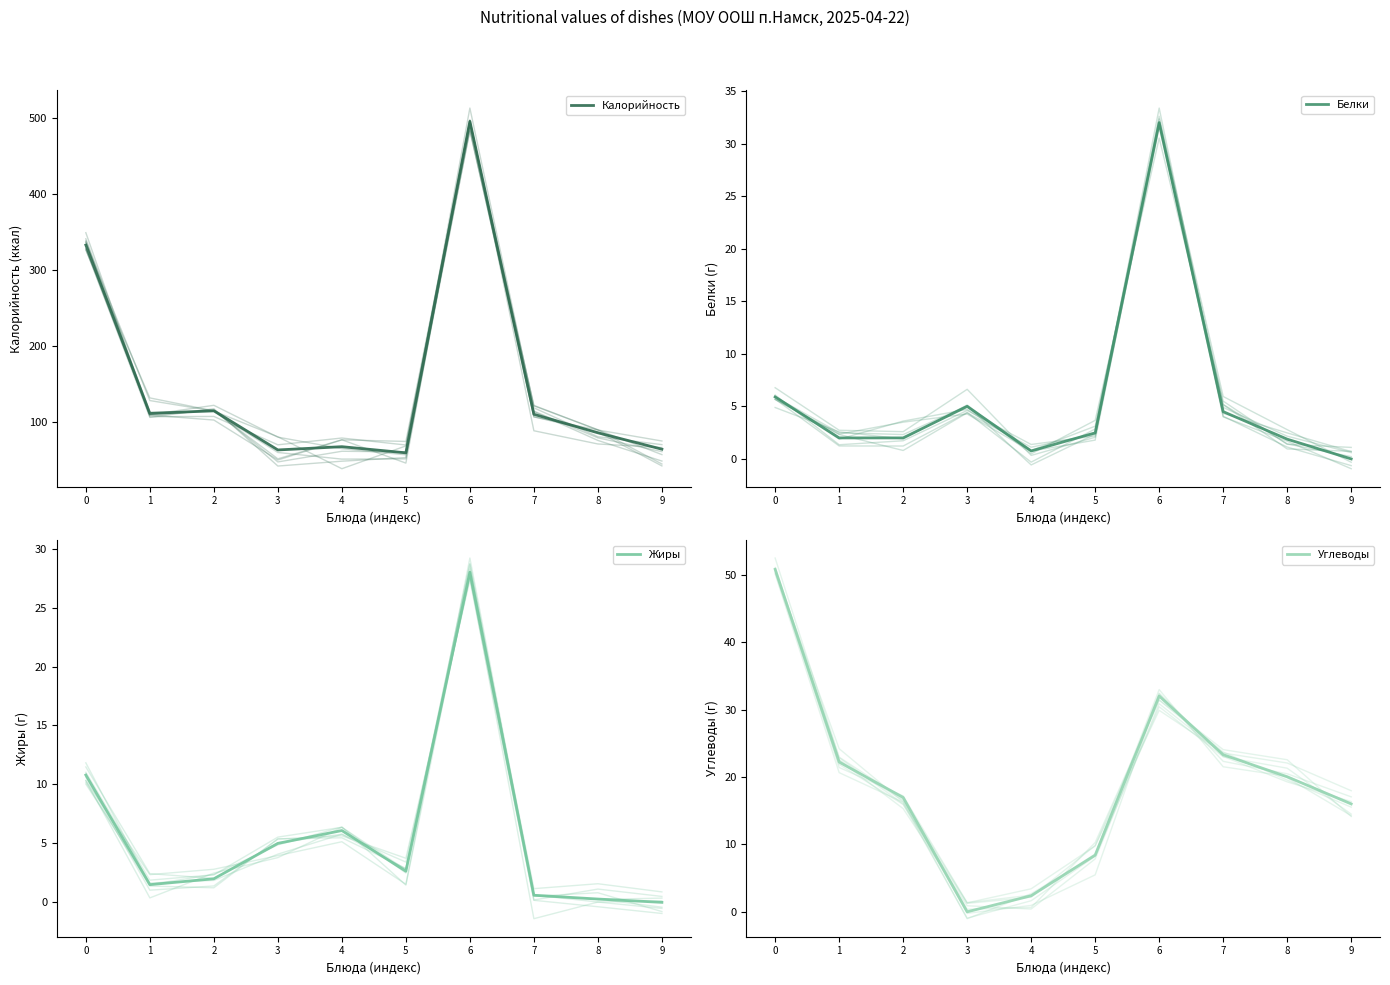

Which series has the largest total across all categories?

Калорийность